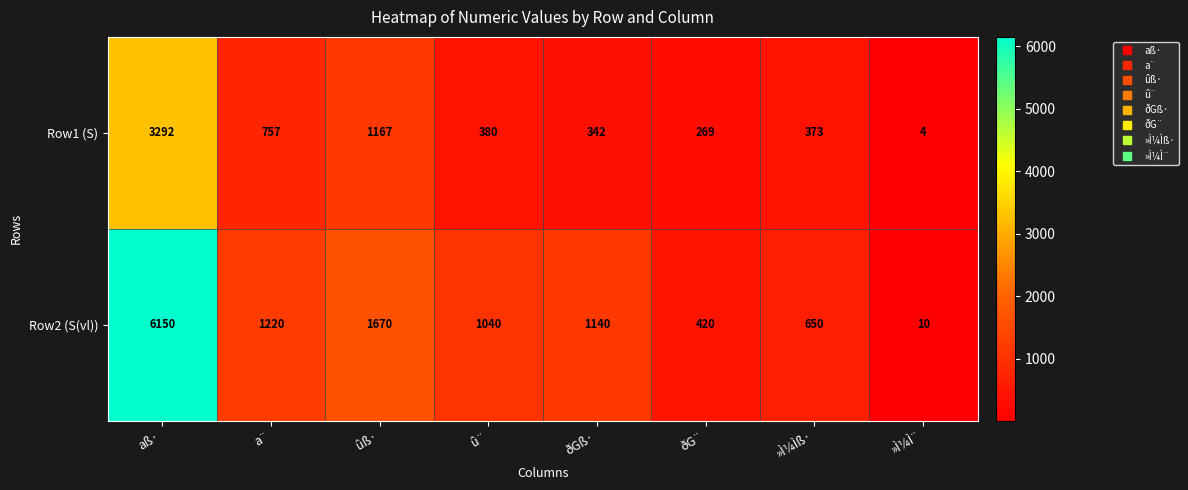

Count the number of categories in the chart.

8